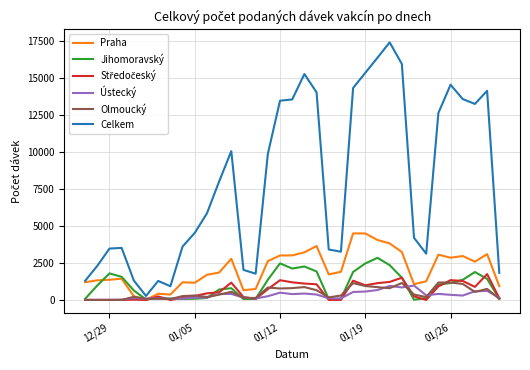

What is the maximum value shown in the chart?

17397